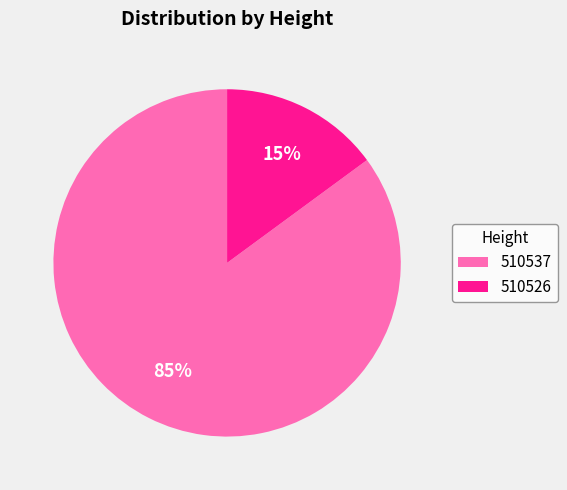

Does 510537 represent more than half of the total?

Yes